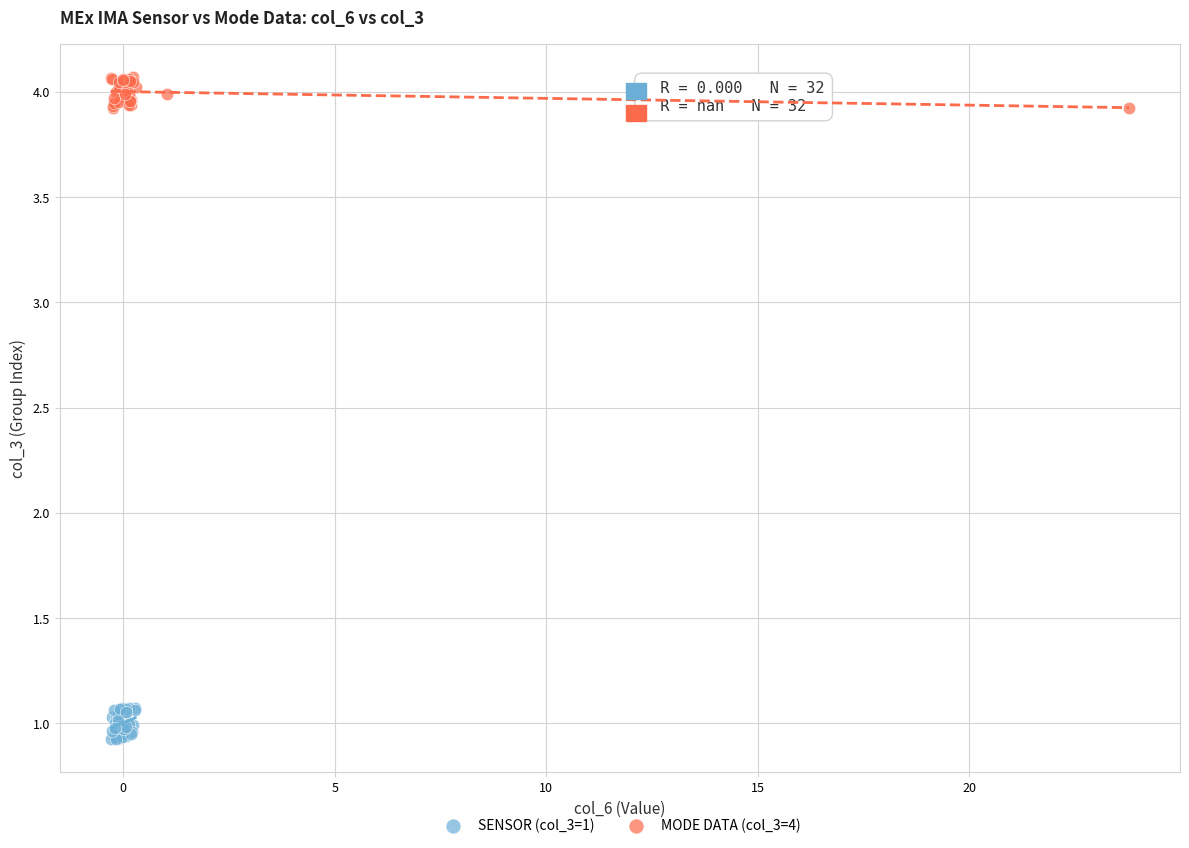

What are all the series names shown in the legend?

SENSOR (col_3=1), MODE DATA (col_3=4)